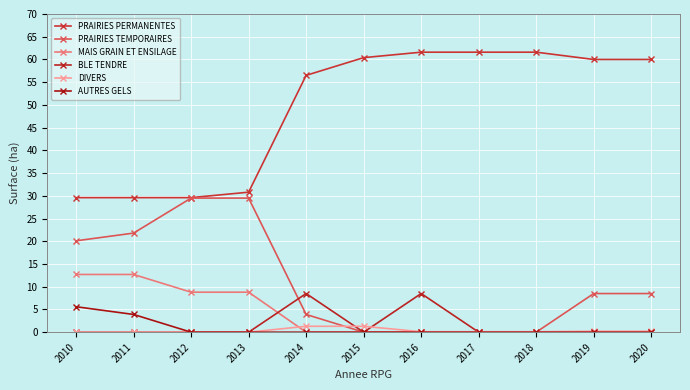

What are all the series names shown in the legend?

PRAIRIES PERMANENTES, PRAIRIES TEMPORAIRES, MAIS GRAIN ET ENSILAGE, BLE TENDRE, DIVERS, AUTRES GELS